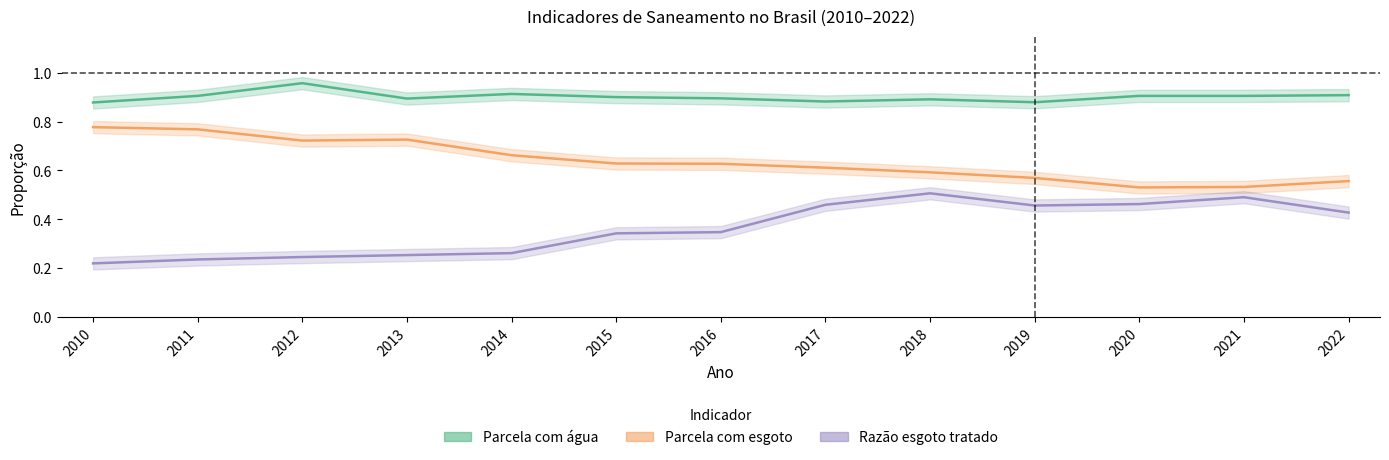

Rank the series at 2020 from highest to lowest value.

Parcela com água, Parcela com esgoto, Razão esgoto tratado